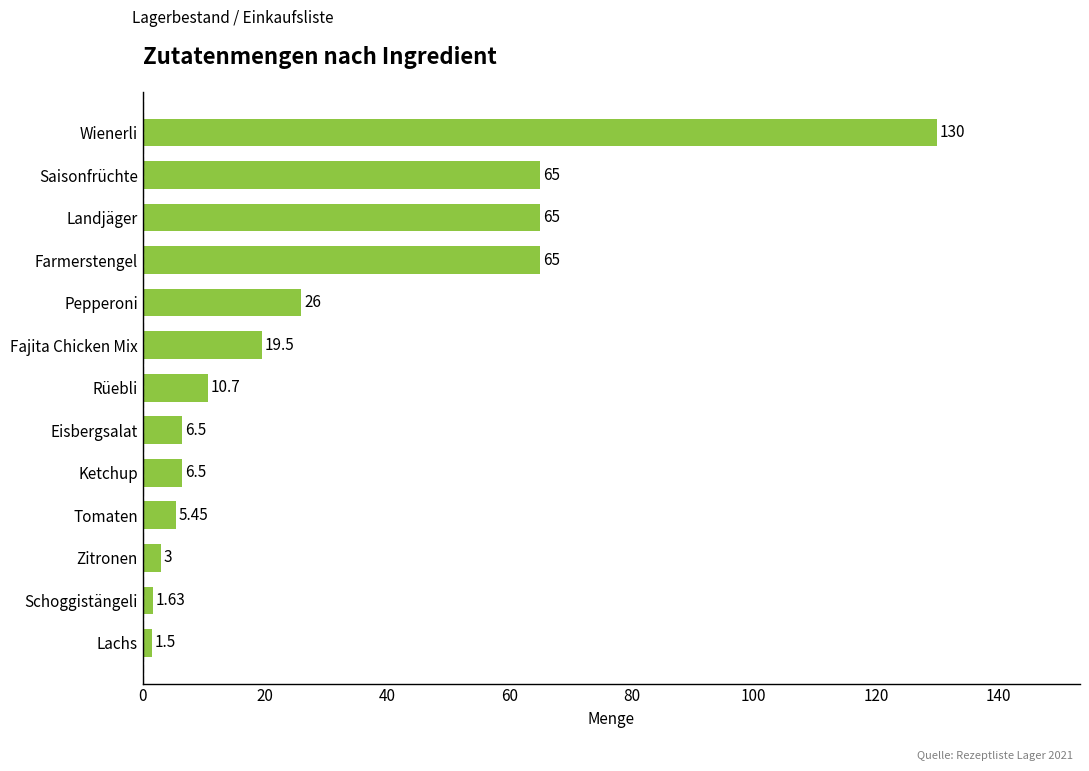

Which has a higher value, Wienerli or Farmerstengel?

Wienerli